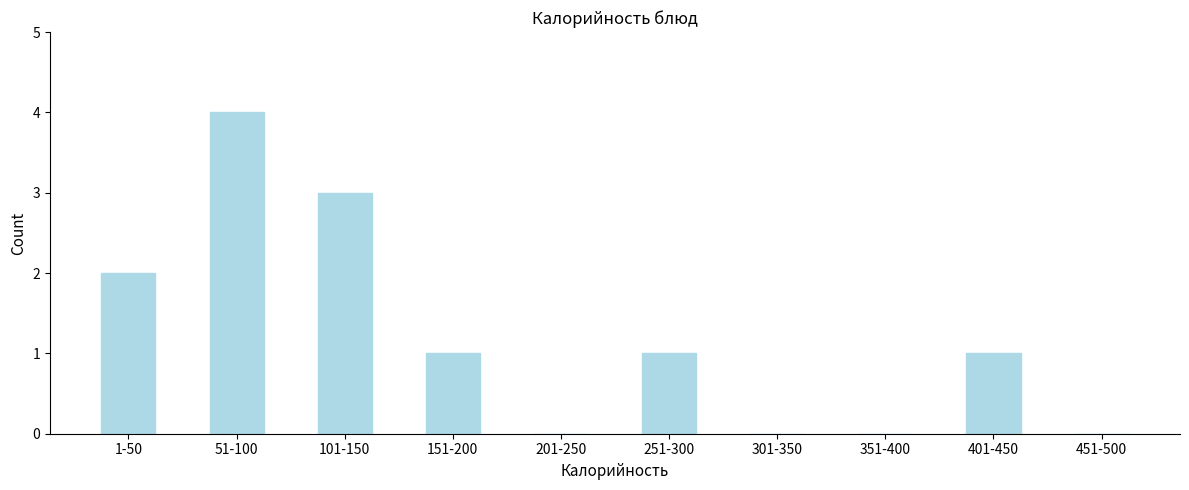

Reading left to right, what are all the values shown in this chart?

1-50=2	51-100=4	101-150=3	151-200=1	201-250=0	251-300=1	301-350=0	351-400=0	401-450=1	451-500=0